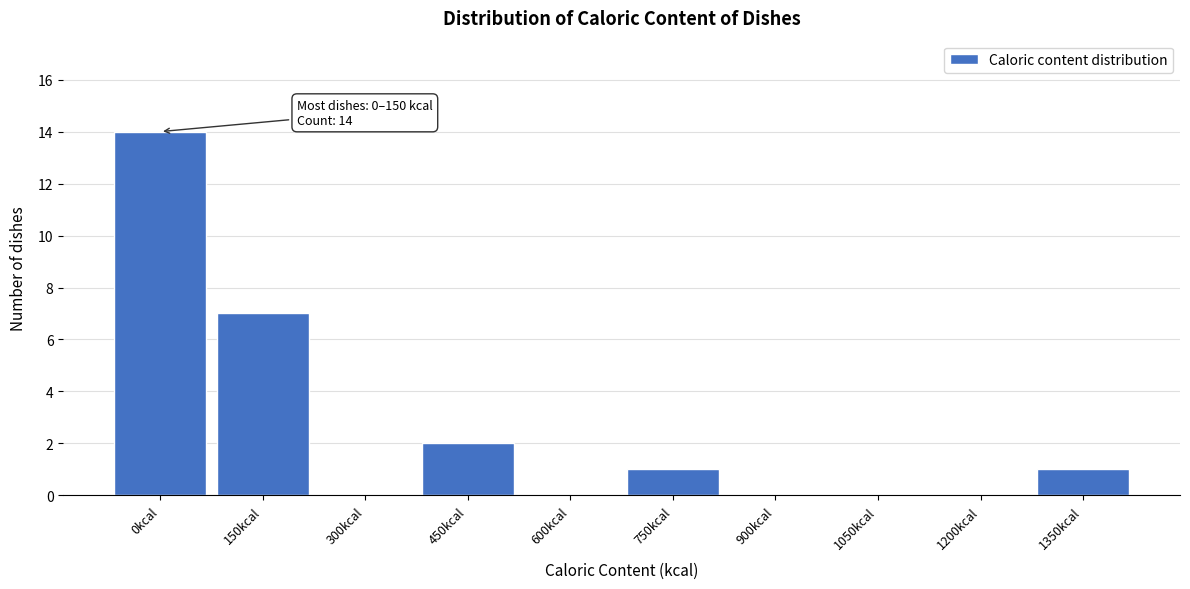

Reading left to right, extract all data points from this chart.

0kcal=14	150kcal=7	300kcal=0	450kcal=2	600kcal=0	750kcal=1	900kcal=0	1050kcal=0	1200kcal=0	1350kcal=1